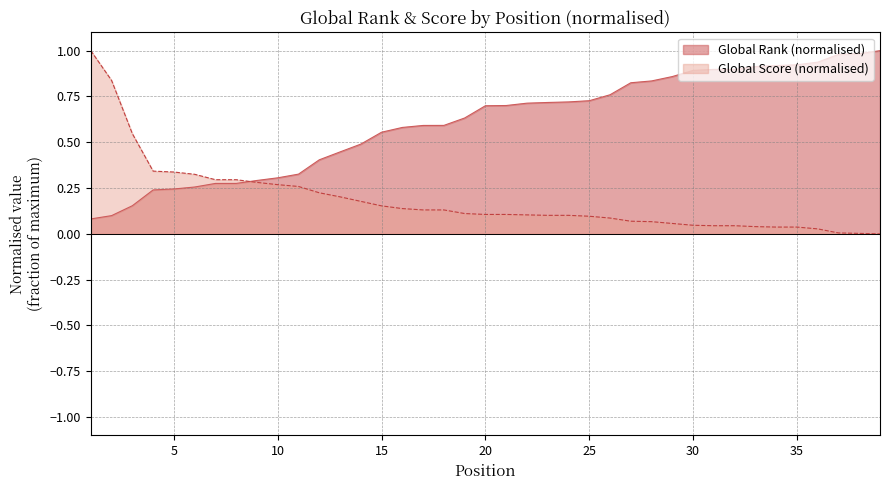

Where do Global Score and Global Rank first cross each other?

8 and 9